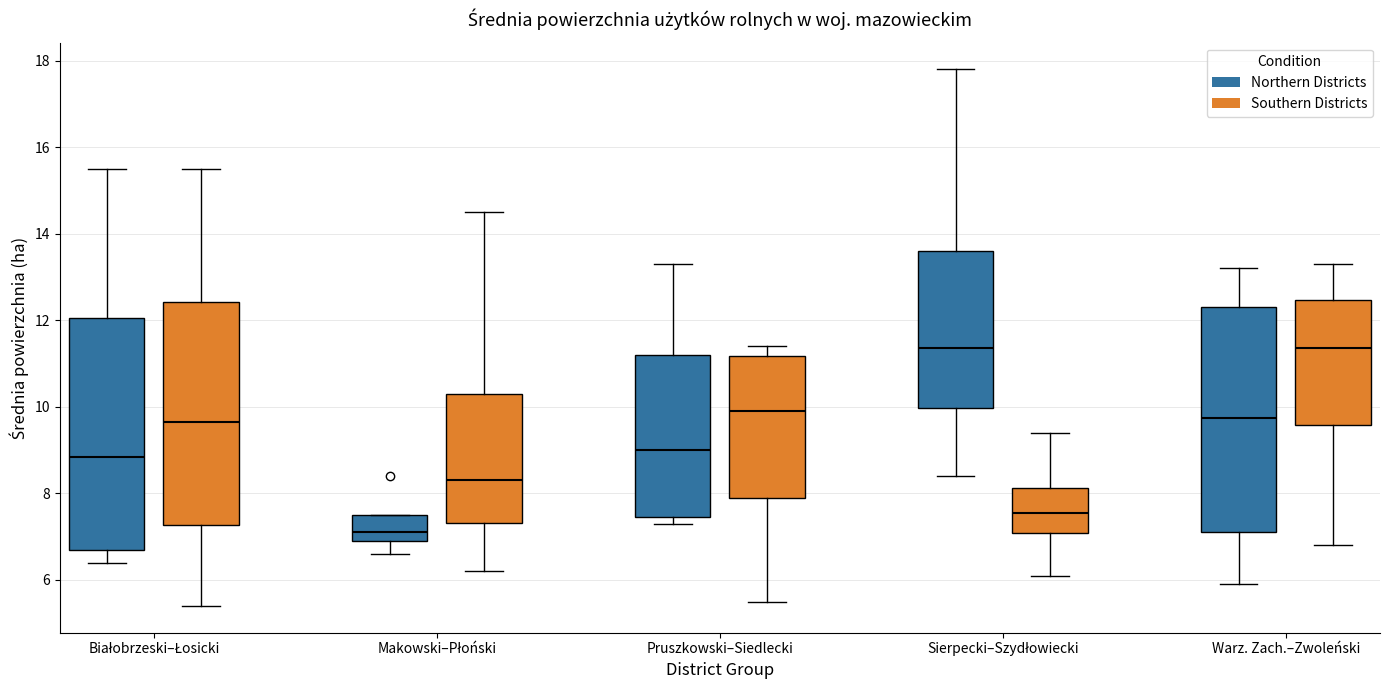

Reading left to right, transcribe this box plot: for each box, give where its median line is, the range the box spans, and where its two whiskers end, as read against the y-axis. The values are not printed on the chart, so give them approximately, as read against the axis.

Białobrzeski–Łosicki (Northern Districts): median 8.8, box 6.8 to 12.0, whiskers 6.4 to 15.6
Białobrzeski–Łosicki (Southern Districts): median 9.6, box 7.2 to 12.4, whiskers 5.4 to 15.6
Makowski–Płoński (Northern Districts): median 7.2, box 7.0 to 7.6, whiskers 6.6 to 7.6
Makowski–Płoński (Southern Districts): median 8.4, box 7.4 to 10.4, whiskers 6.2 to 14.6
Pruszkowski–Siedlecki (Northern Districts): median 9.0, box 7.4 to 11.2, whiskers 7.4 (just below the box's lower edge) to 13.4
Pruszkowski–Siedlecki (Southern Districts): median 10.0, box 8.0 to 11.2, whiskers 5.6 to 11.4
Sierpecki–Szydłowiecki (Northern Districts): median 11.4, box 10.0 to 13.6, whiskers 8.4 to 17.8
Sierpecki–Szydłowiecki (Southern Districts): median 7.6, box 7.0 to 8.2, whiskers 6.2 to 9.4
Warz. Zach.–Zwoleński (Northern Districts): median 9.8, box 7.2 to 12.4, whiskers 6.0 to 13.2
Warz. Zach.–Zwoleński (Southern Districts): median 11.4, box 9.6 to 12.4, whiskers 6.8 to 13.4